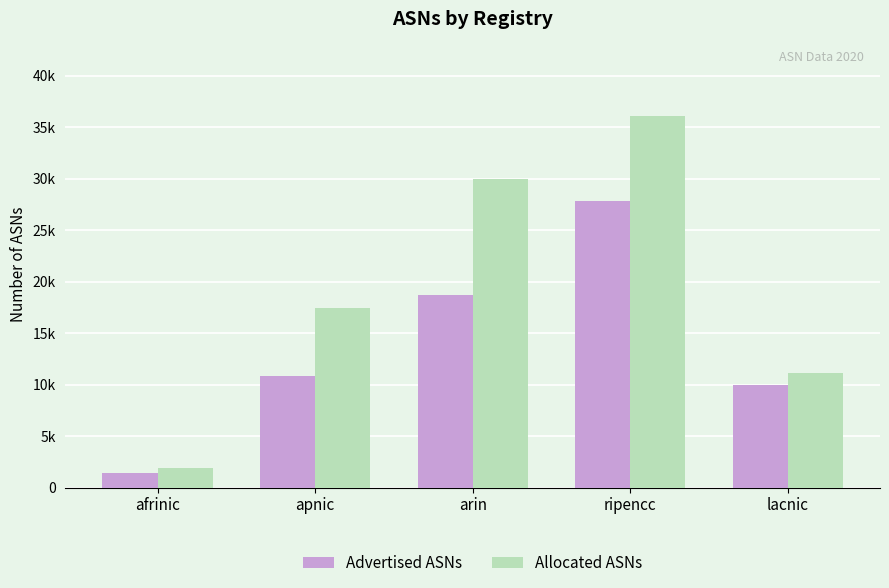

What is the value of the Allocated ASNs bar at the 1st from the left?

1866